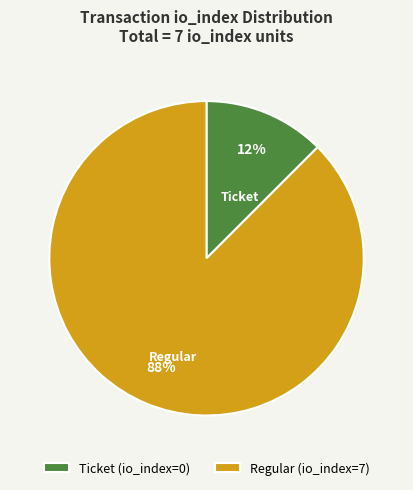

Is it true that Regular is 88% of the pie?

True